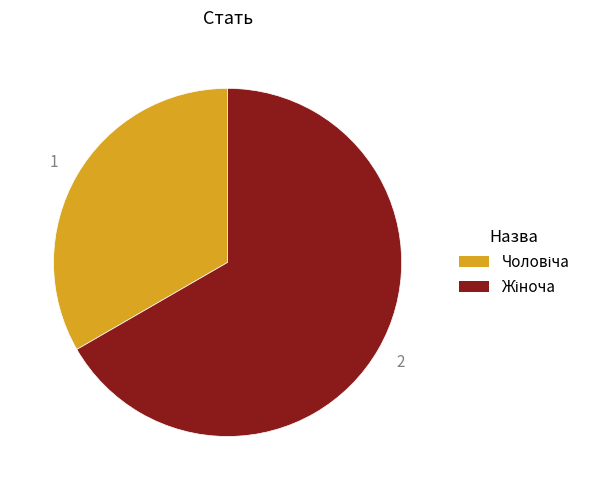

Is there a majority slice in this chart?

Yes